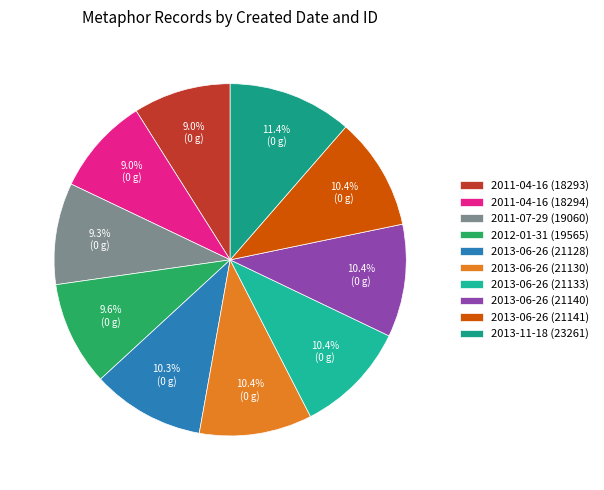

Combined, do 2013-06-26 (21130) and 2013-06-26 (21141) account for over 50%?

No